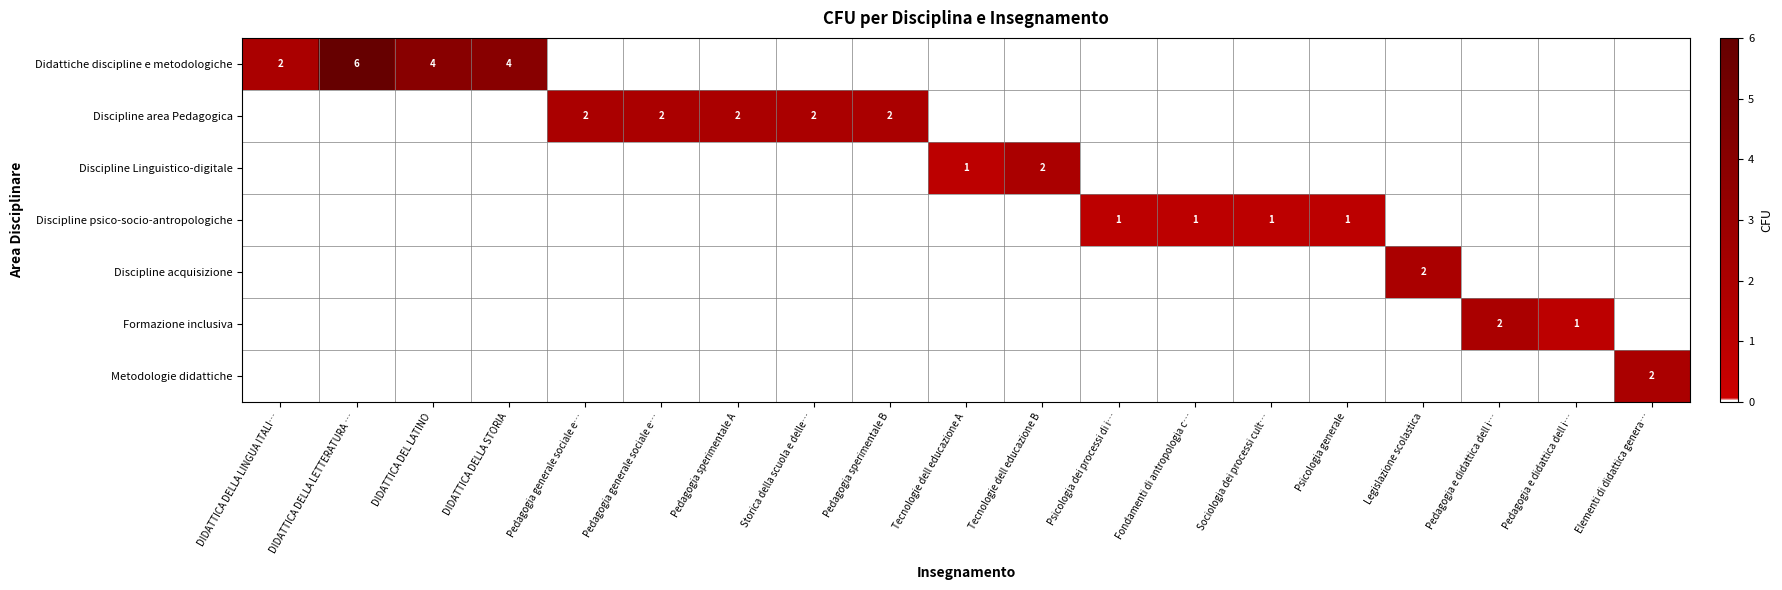

Rank the series at Psicologia generale from highest to lowest value.

Discipline psico-socio-antropologiche, Didattiche discipline e metodologiche, Discipline area Pedagogica, Discipline Linguistico-digitale, Discipline acquisizione, Formazione inclusiva, Metodologie didattiche